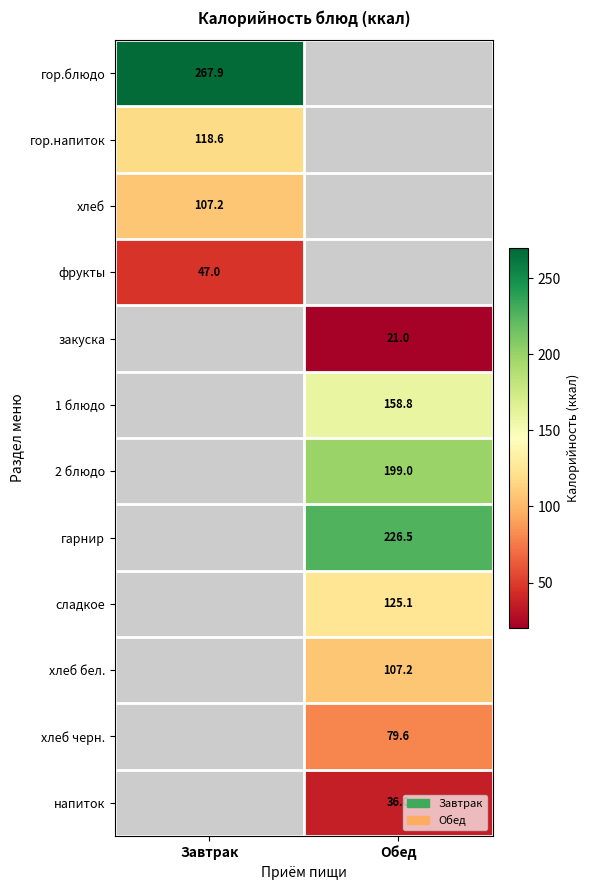

True or false: напиток has a value of 63.5 at Обед.

False